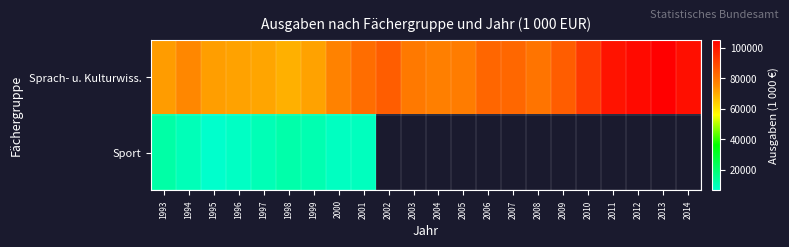

Where is Sprach- u. Kulturwiss. nearest to the value 86997?

2002